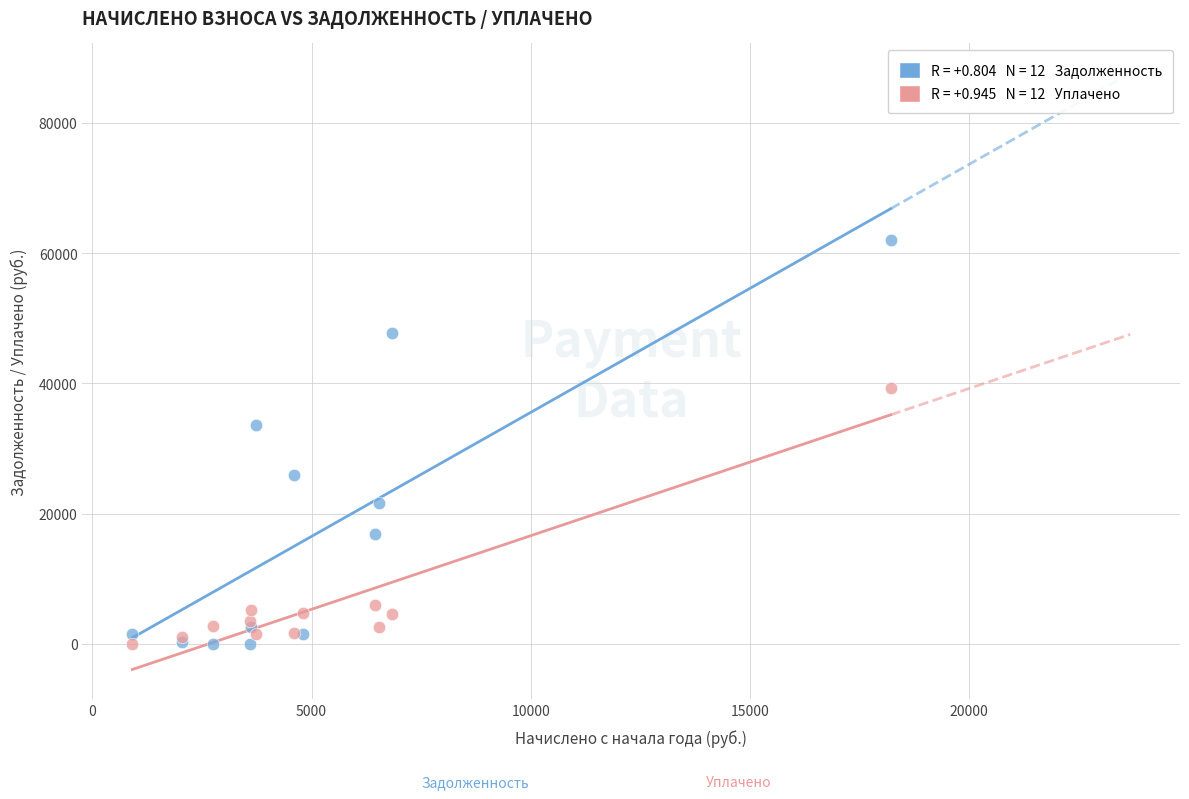

Across all series, what Y value is closest to 30980?

33666.0